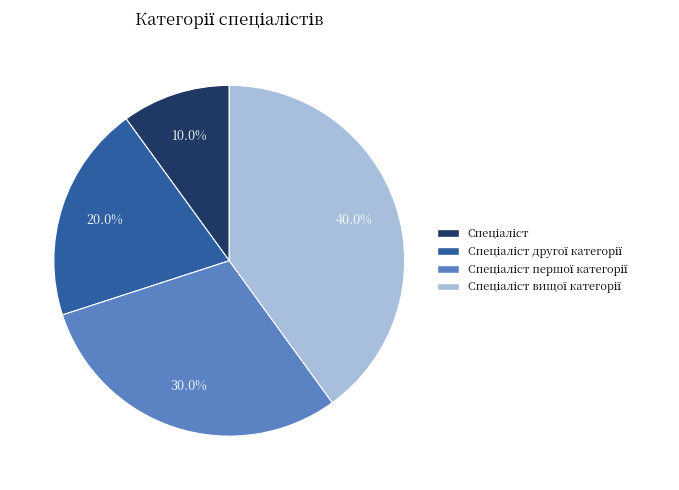

How many segments does this pie chart have?

4